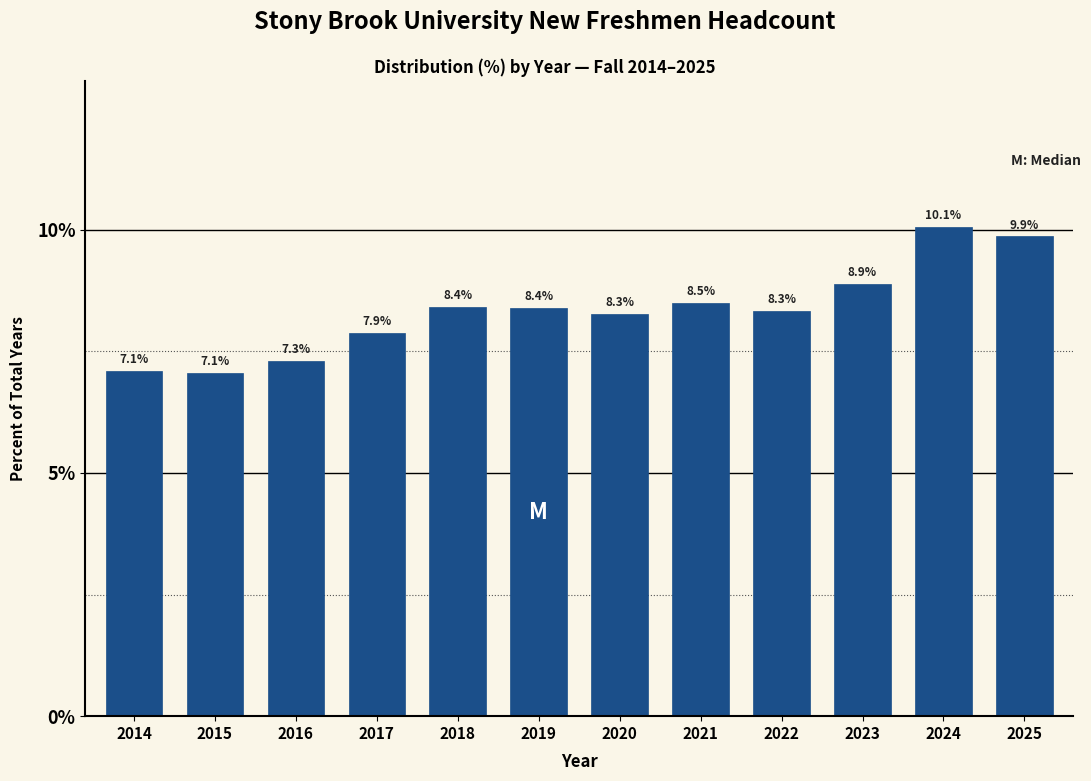

Reading left to right, what are all the values shown in this chart?

7.1	7.1	7.3	7.9	8.4	8.4	8.3	8.5	8.3	8.9	10.1	9.9